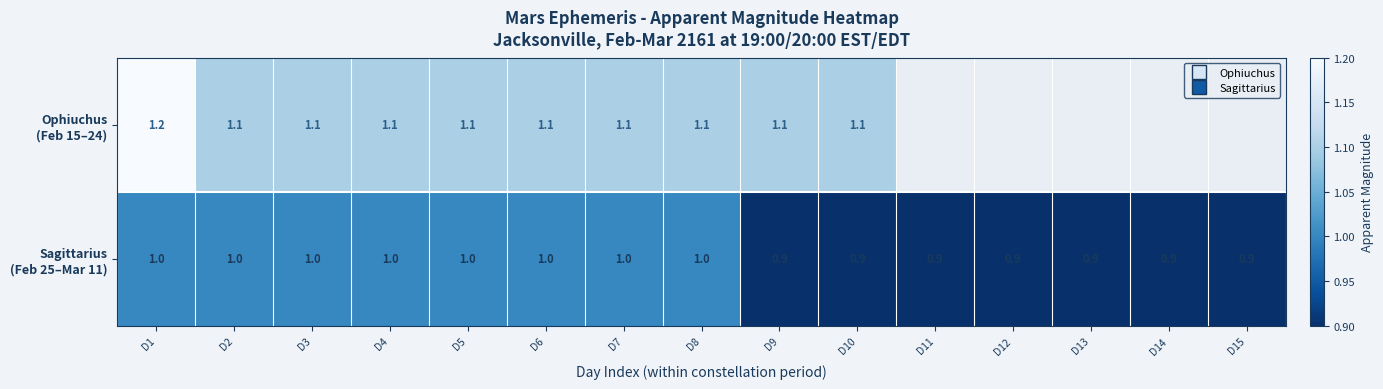

True or false: Ophiuchus (Feb 15–24) has a value of 0.3 at D8.

False